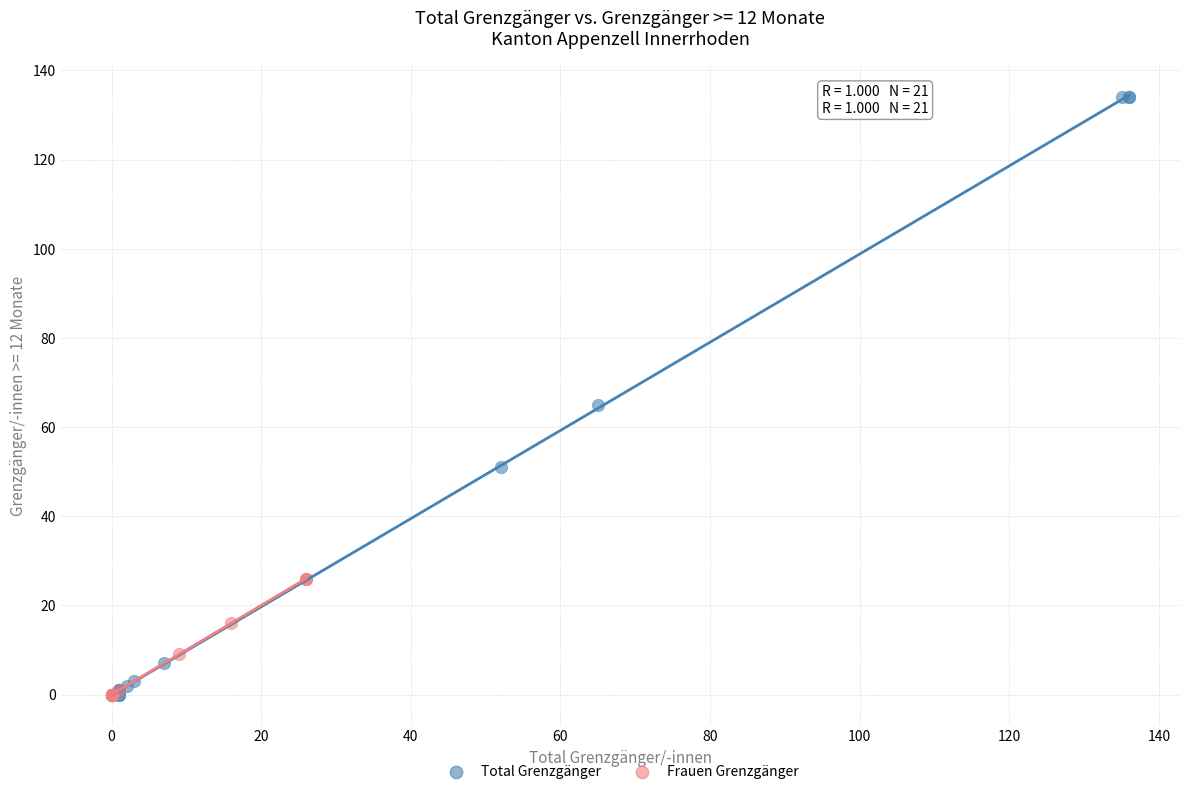

Which series contains the highest Y value?

Total Grenzgänger